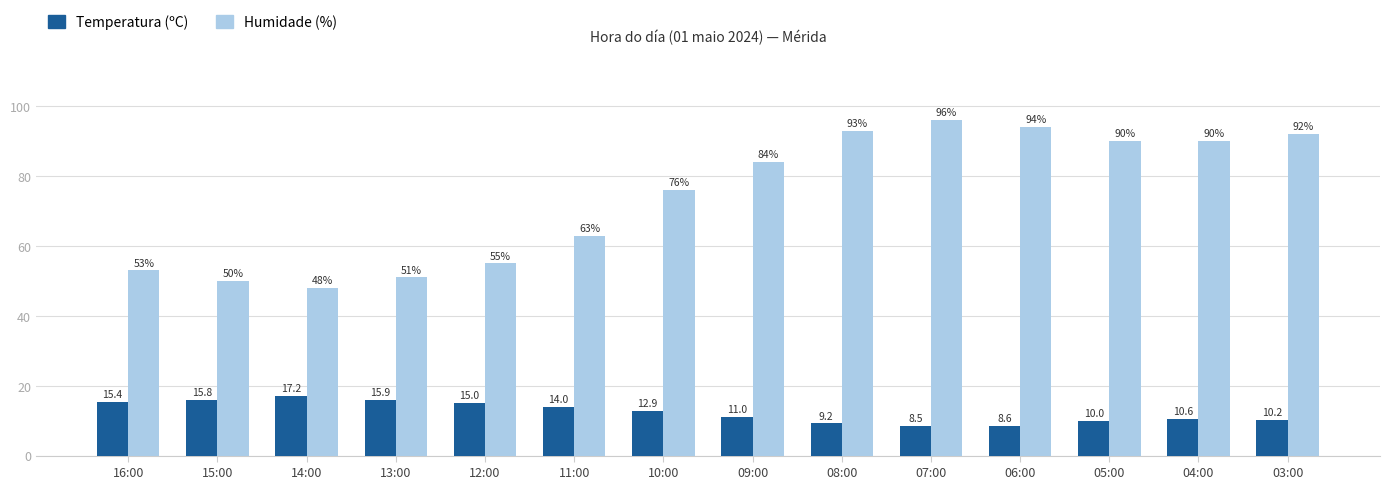

At how many categories does at least one series exceed 43?

14